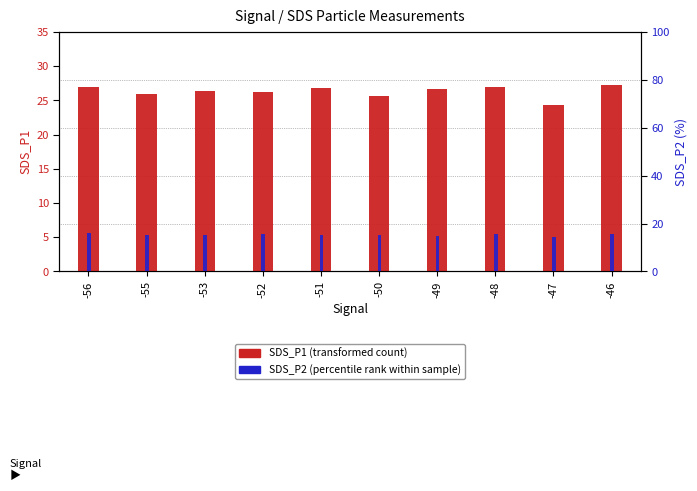

Which series has the widest spread of values?

SDS_P1 (transformed count)